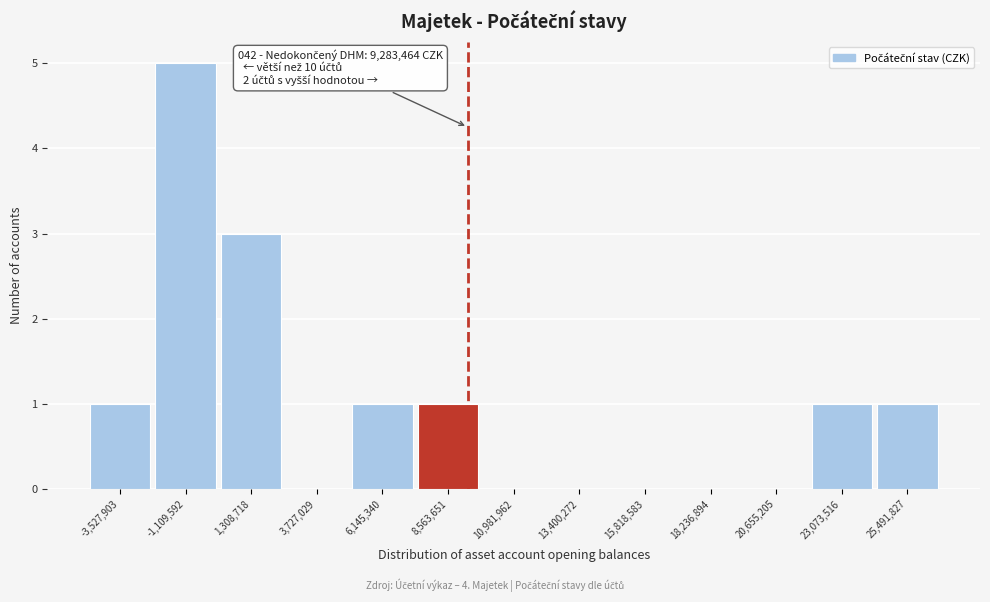

Over which range of the x-axis is the bar tallest?

-2500000 to 0